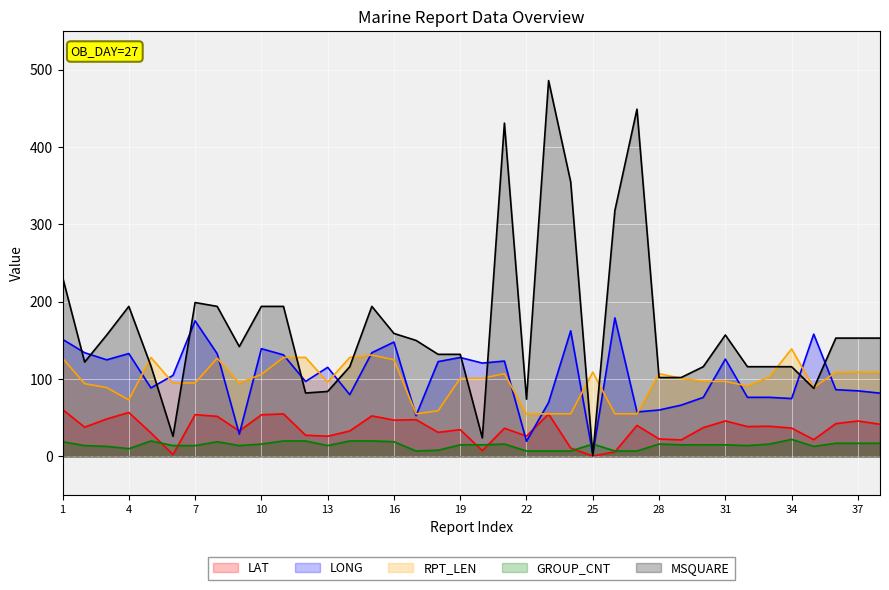

Between 2 and 15, which is larger?

15